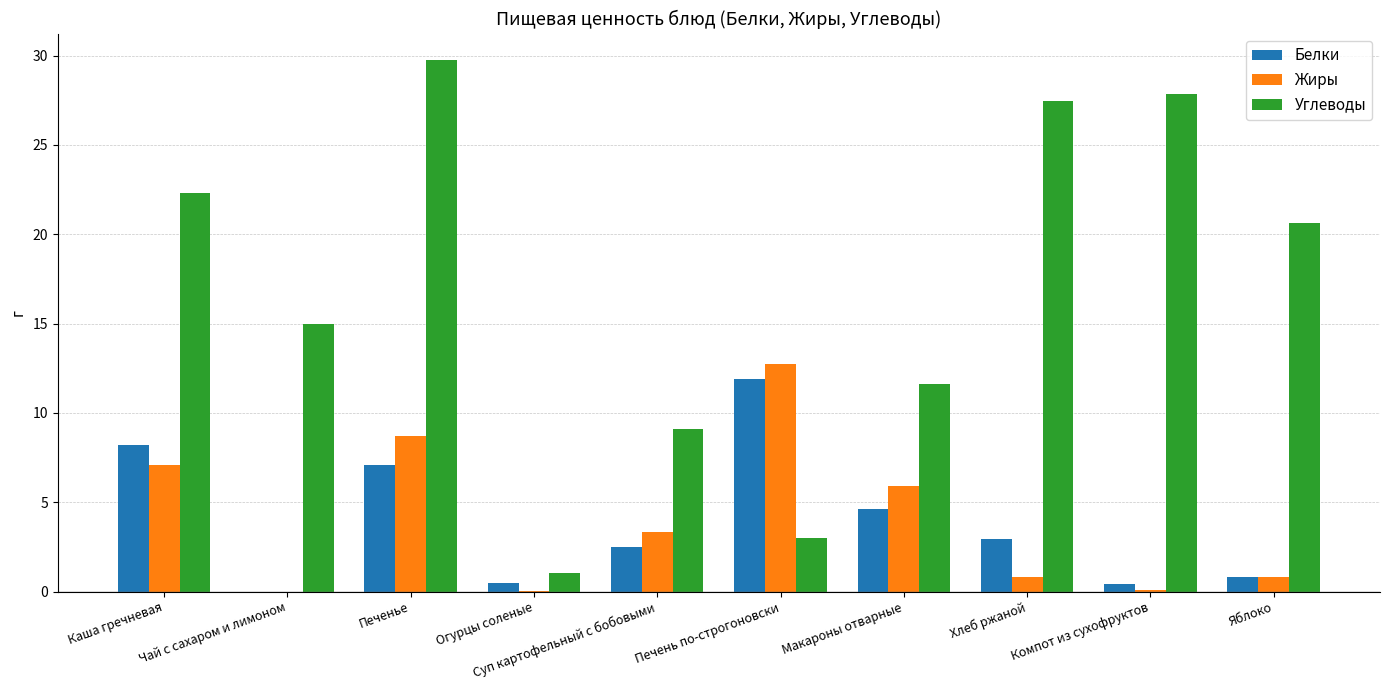

Is it true that Углеводы equals 11.6 at Макароны отварные?

True